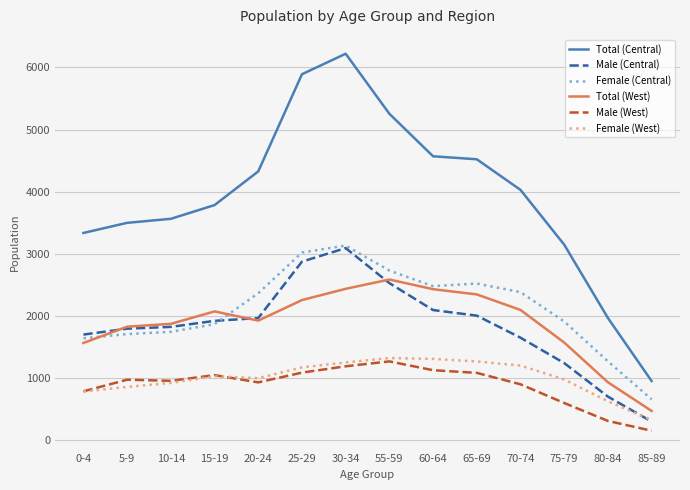

Between 30-34 and 85-89, which series saw the biggest shift?

Total (Central)